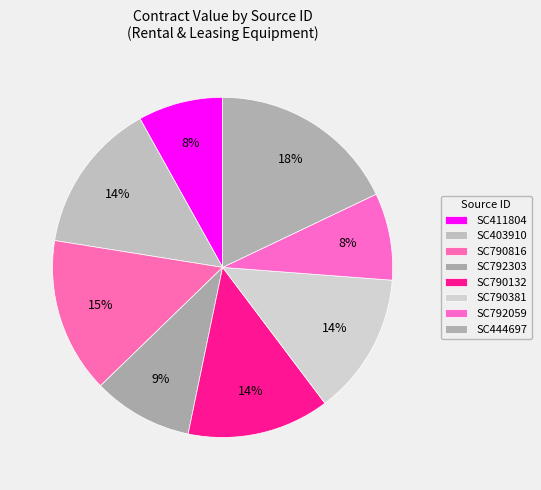

Is there a majority slice in this chart?

No